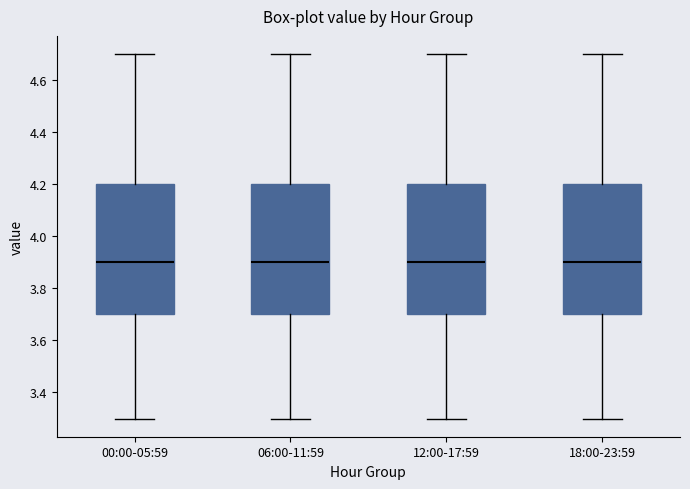

Reading left to right, transcribe this box plot: for each box, give where its median line is, the range the box spans, and where its two whiskers end, as read against the y-axis. The values are not printed on the chart, so give them approximately, as read against the axis.

00:00-05:59: median 3.9, box 3.7 to 4.2, whiskers 3.3 to 4.7
06:00-11:59: median 3.9, box 3.7 to 4.2, whiskers 3.3 to 4.7
12:00-17:59: median 3.9, box 3.7 to 4.2, whiskers 3.3 to 4.7
18:00-23:59: median 3.9, box 3.7 to 4.2, whiskers 3.3 to 4.7